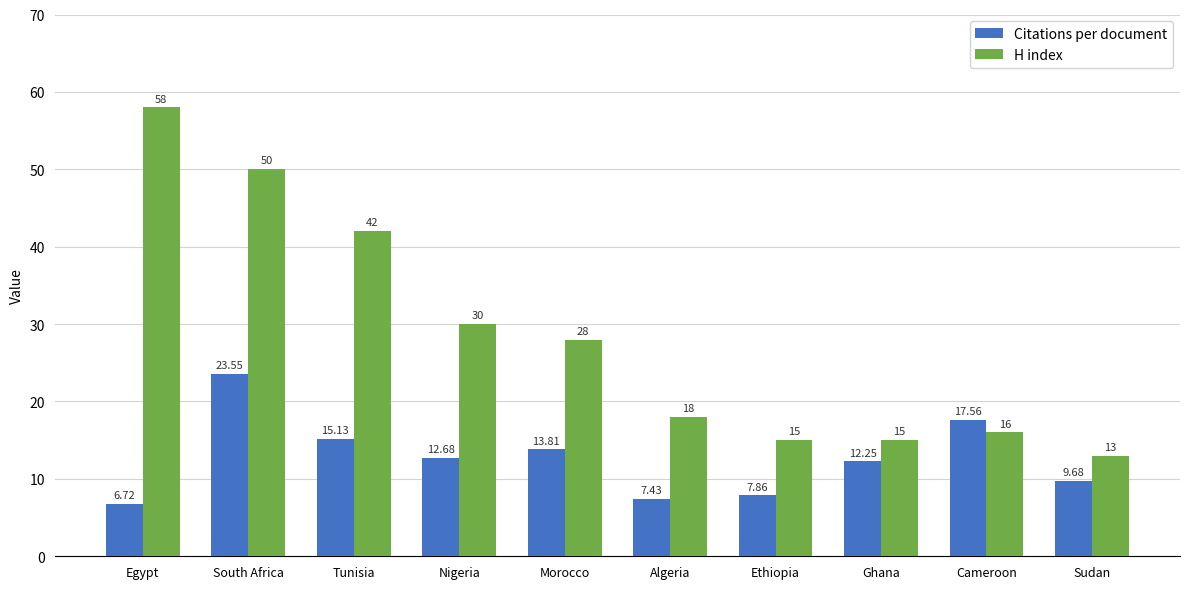

Rank the series by their average value, from highest to lowest.

H index, Citations per document